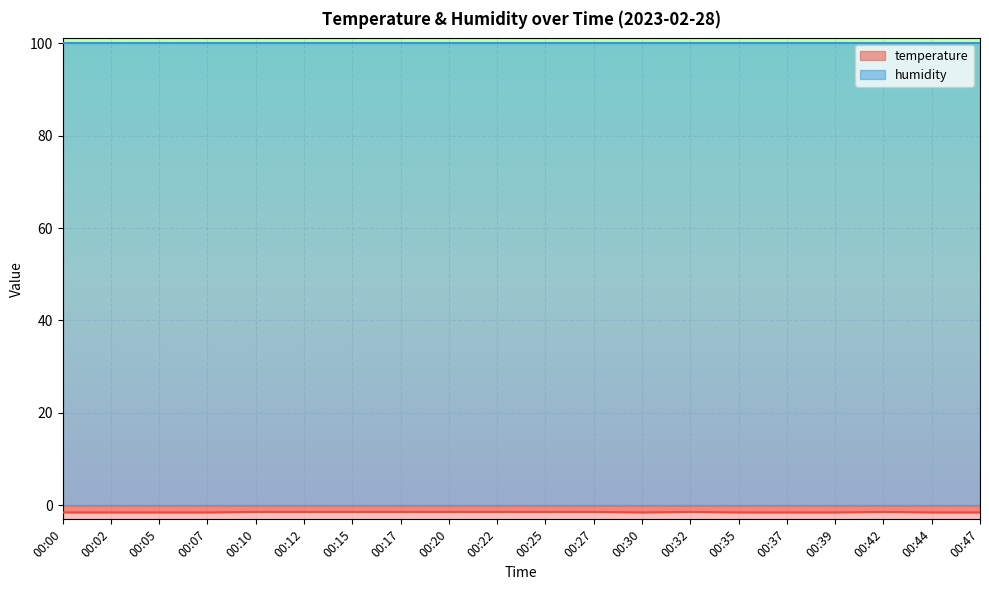

What is the maximum value shown in the chart?

99.9